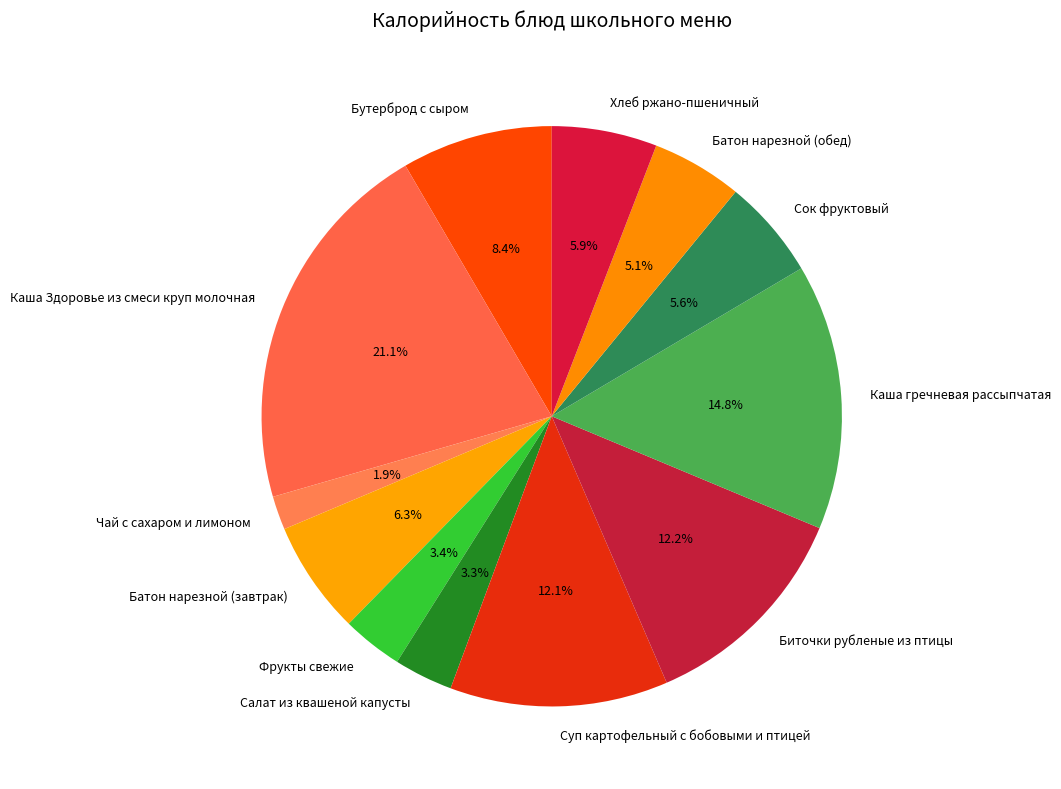

To the nearest percent, what is the difference between the Суп картофельный с бобовыми и птицей and Хлеб ржано-пшеничный slice percentages?

6%